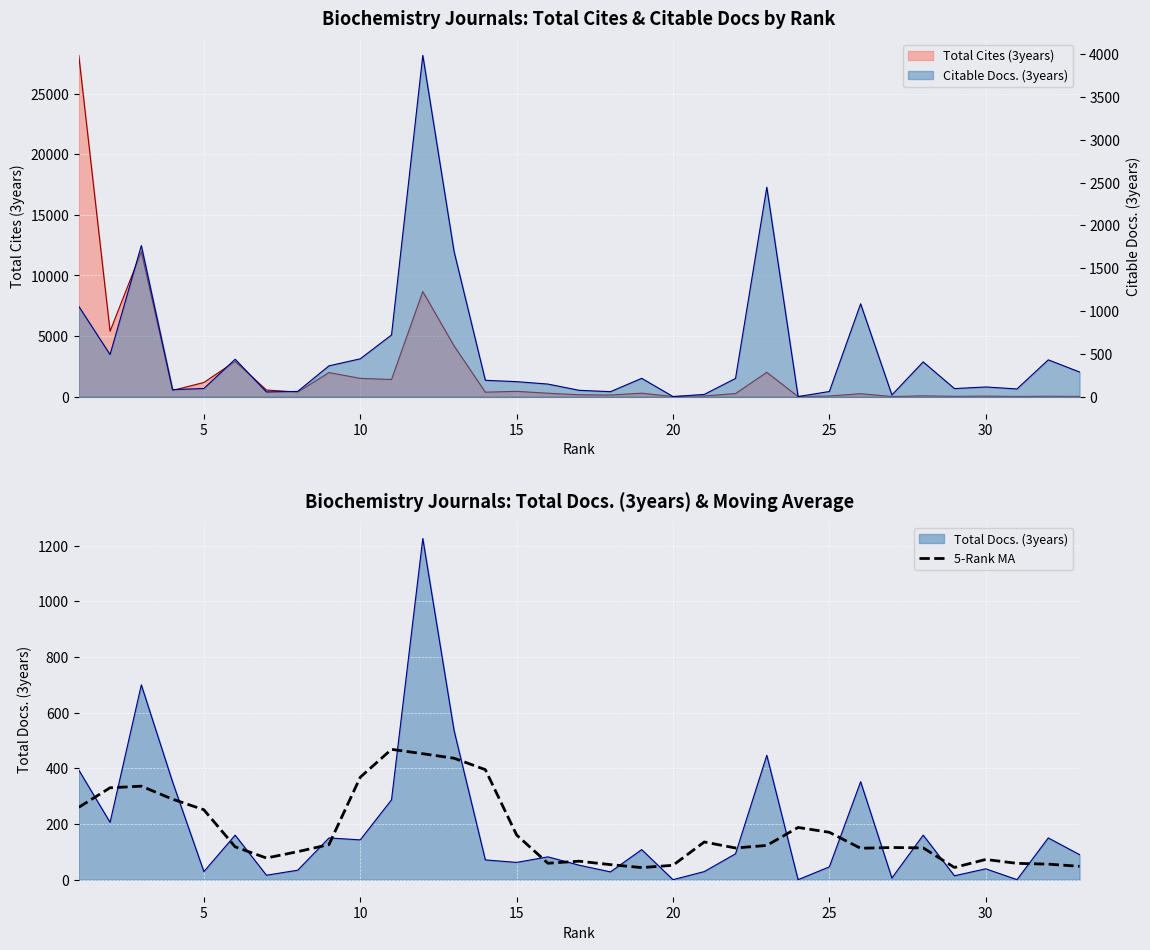

True or false: Total Docs. (3years) and 5-Rank MA cross at least once.

True